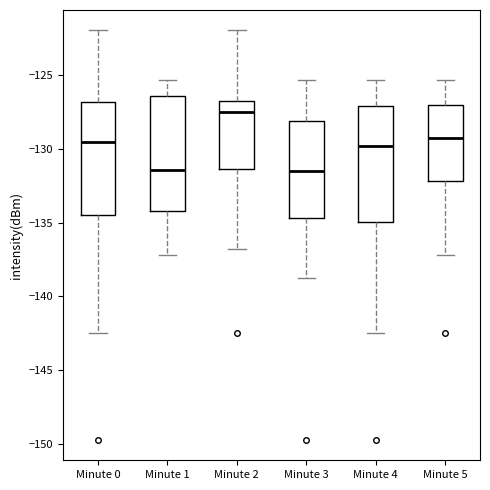

Reading left to right, transcribe this box plot: for each box, give where its median line is, the range the box spans, and where its two whiskers end, as read against the y-axis. The values are not printed on the chart, so give them approximately, as read against the axis.

Minute 0: median -129.5, box -134.5 to -127.0, whiskers -142.5 to -122.0
Minute 1: median -131.5, box -134.0 to -126.5, whiskers -137.0 to -125.5
Minute 2: median -127.5, box -131.5 to -126.5, whiskers -137.0 to -122.0
Minute 3: median -131.5, box -134.5 to -128.0, whiskers -139.0 to -125.5
Minute 4: median -130.0, box -135.0 to -127.0, whiskers -142.5 to -125.5
Minute 5: median -129.0, box -132.0 to -127.0, whiskers -137.0 to -125.5